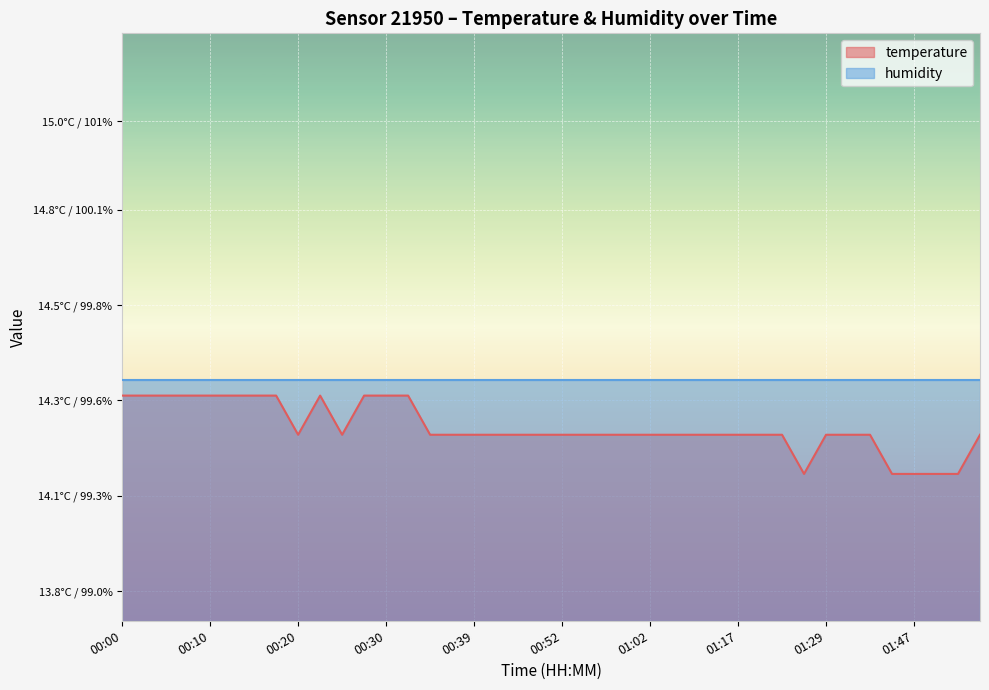

Which has a higher value, 01:29 or 00:34?

01:29